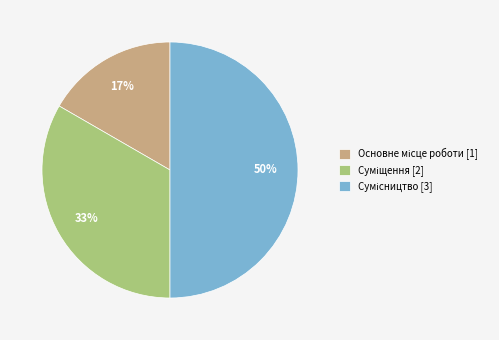

To the nearest percent, what is the difference between the largest and smallest slice percentages?

33%